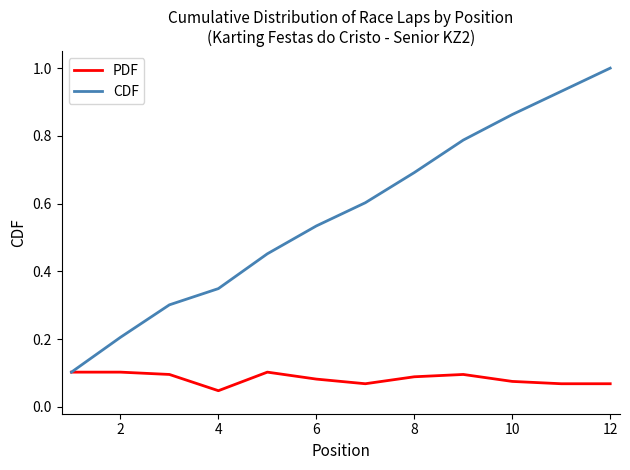

Rank the series by their average value, from highest to lowest.

CDF, PDF